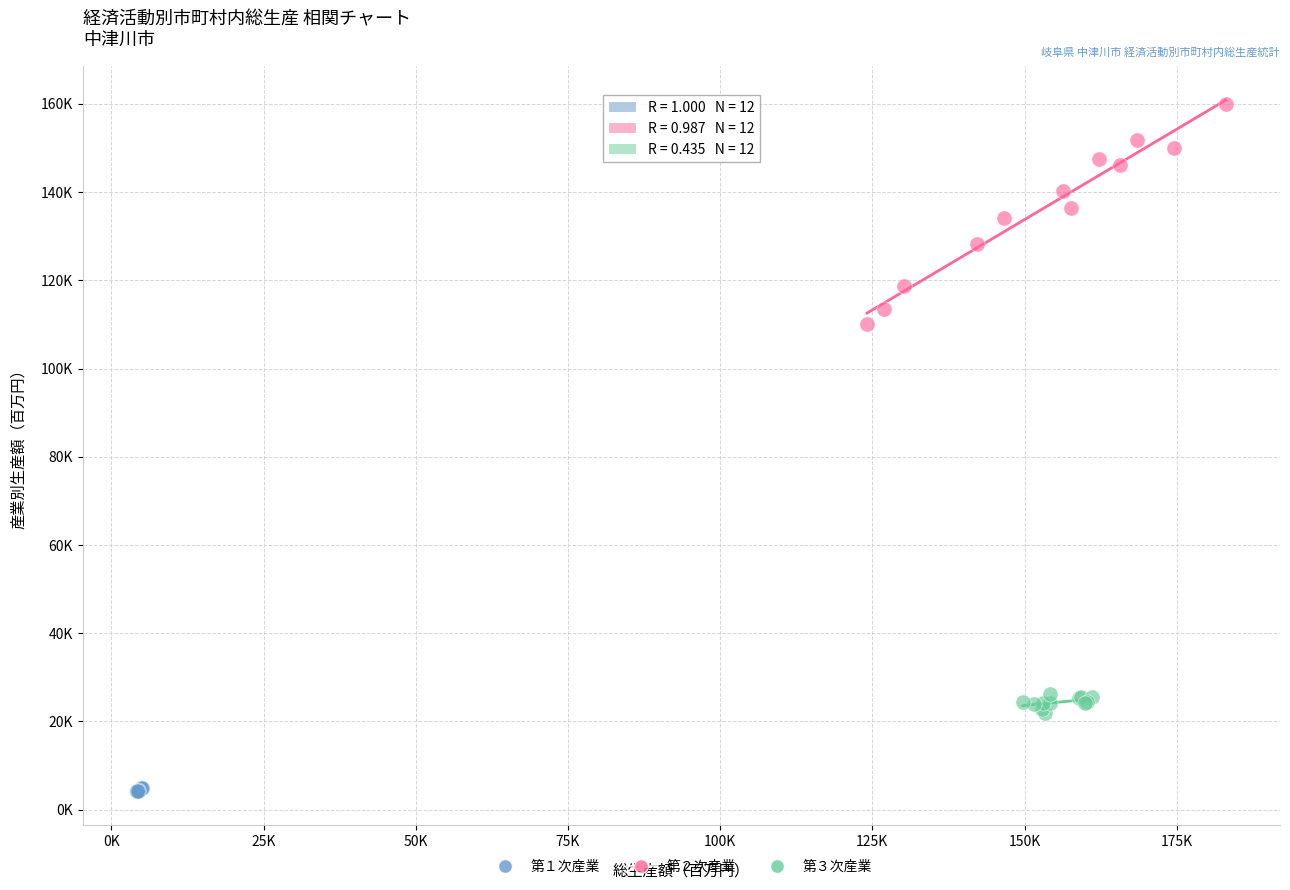

What are all the series names shown in the legend?

第１次産業, 第２次産業, 第３次産業